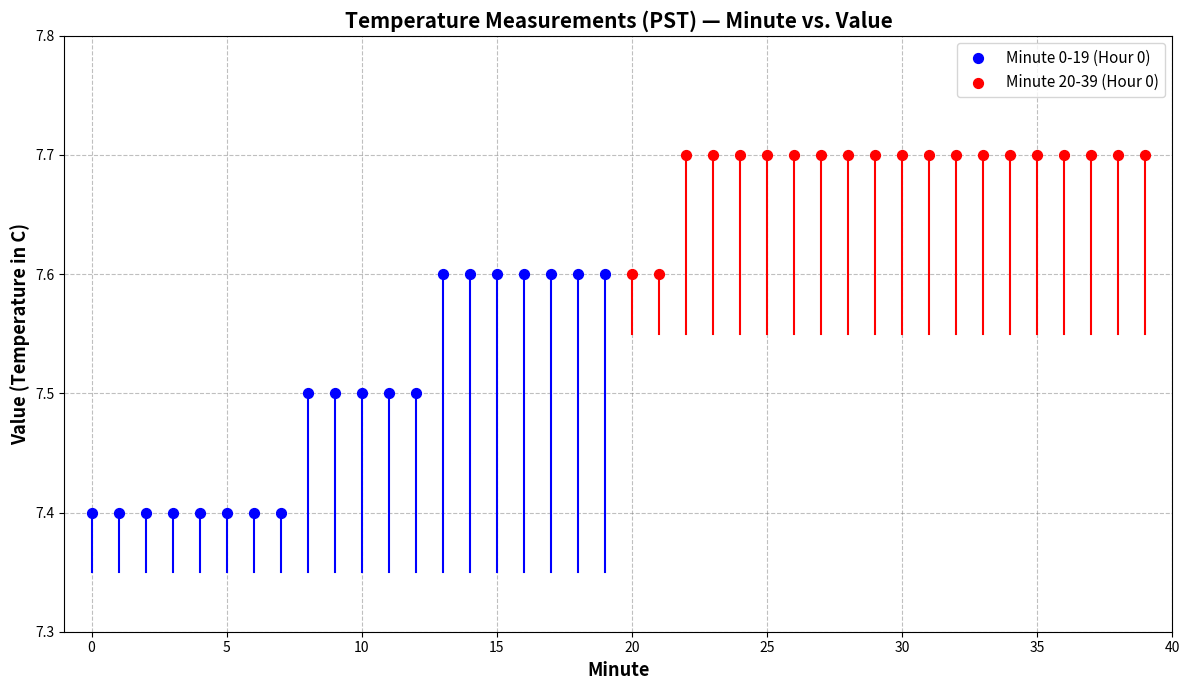

Which series reaches the maximum Y coordinate?

Minute 20-39 (Hour 0)